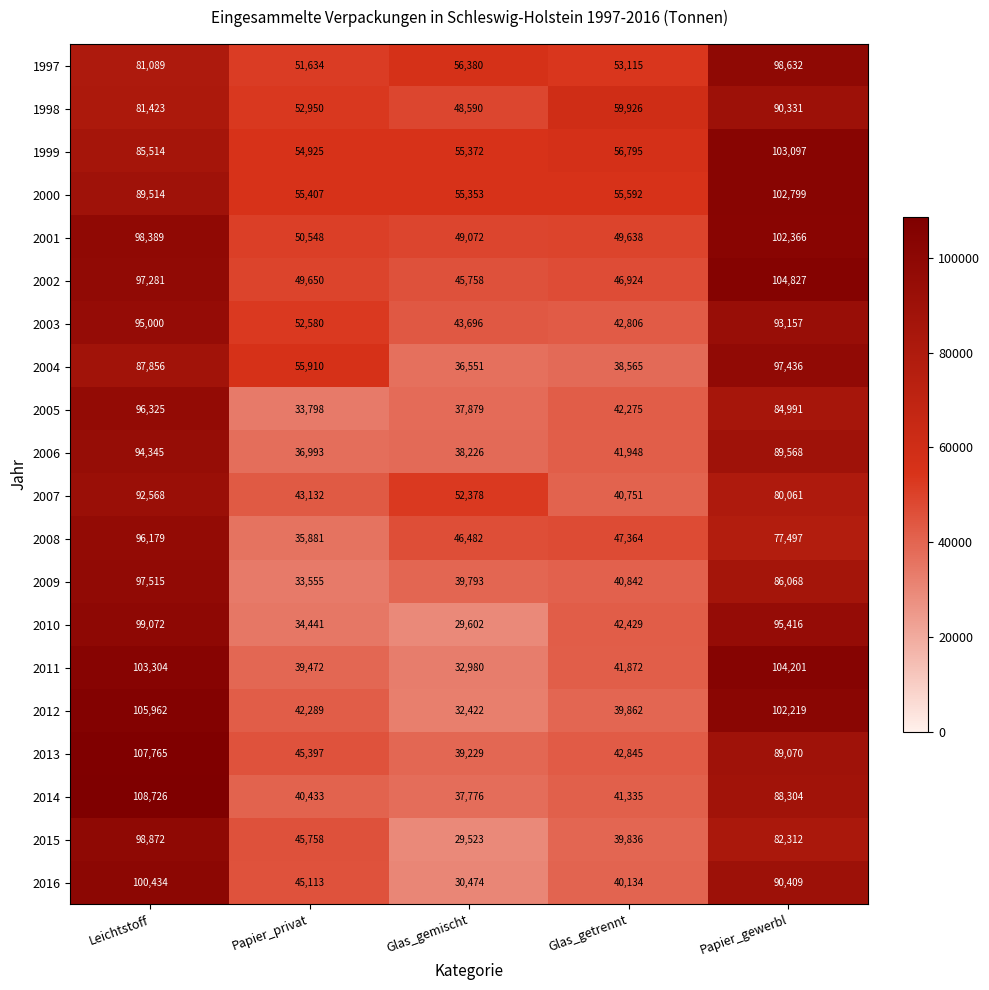

Rank the series at Papier_gewerbl from highest to lowest value.

2002, 2011, 1999, 2000, 2001, 2012, 1997, 2004, 2010, 2003, 2016, 1998, 2006, 2013, 2014, 2009, 2005, 2015, 2007, 2008